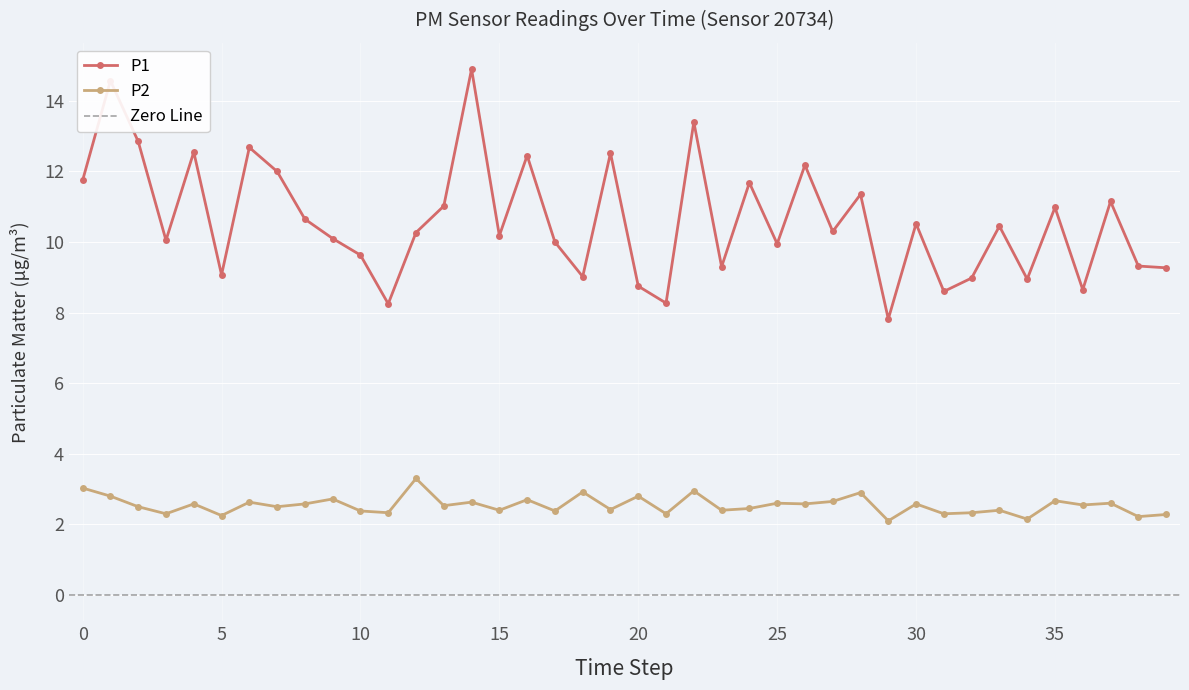

At 00:16, list the series in order from smallest to largest.

P2, P1